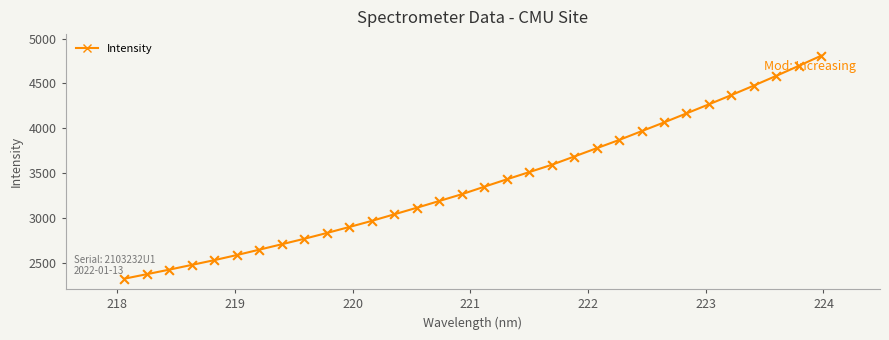

What is the maximum value shown in the chart?

4808.5